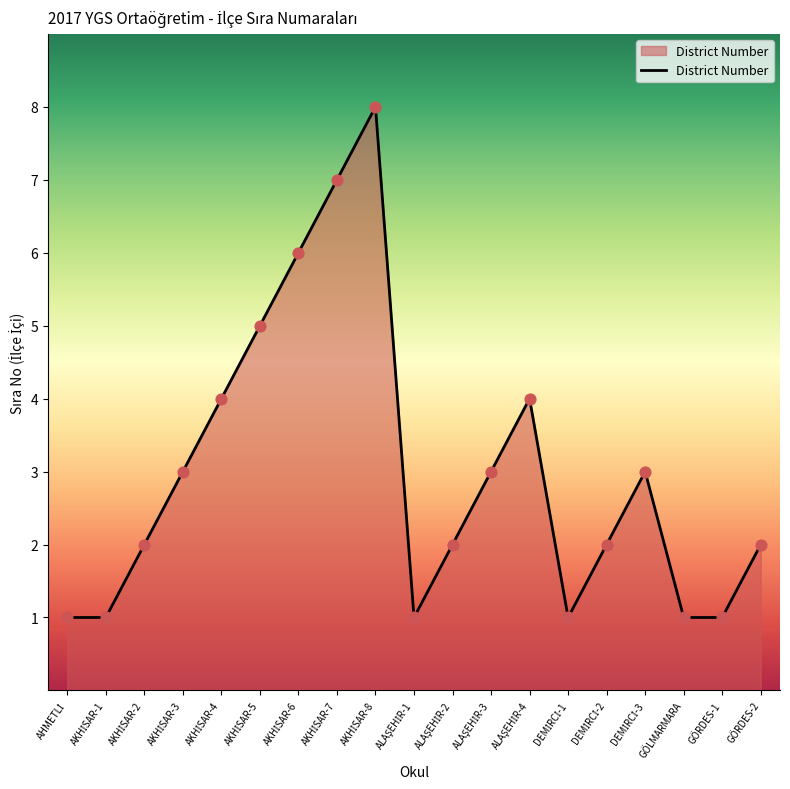

What is the greatest value displayed?

8